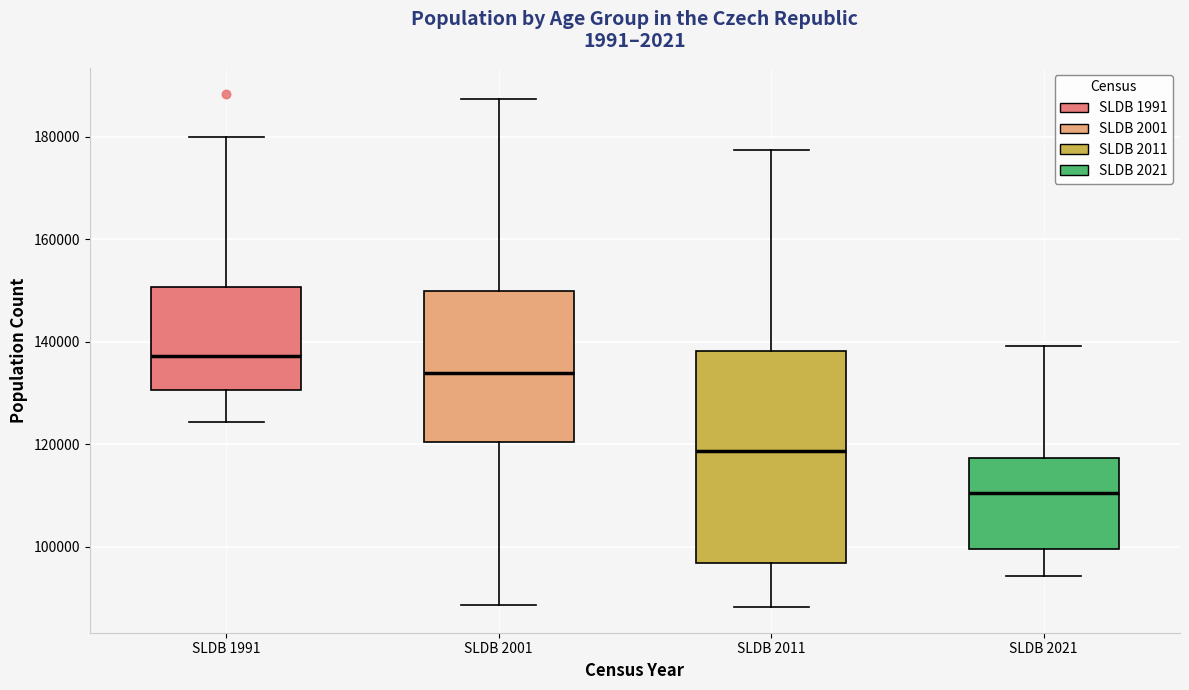

Which box has the lowest median line?

SLDB 2021